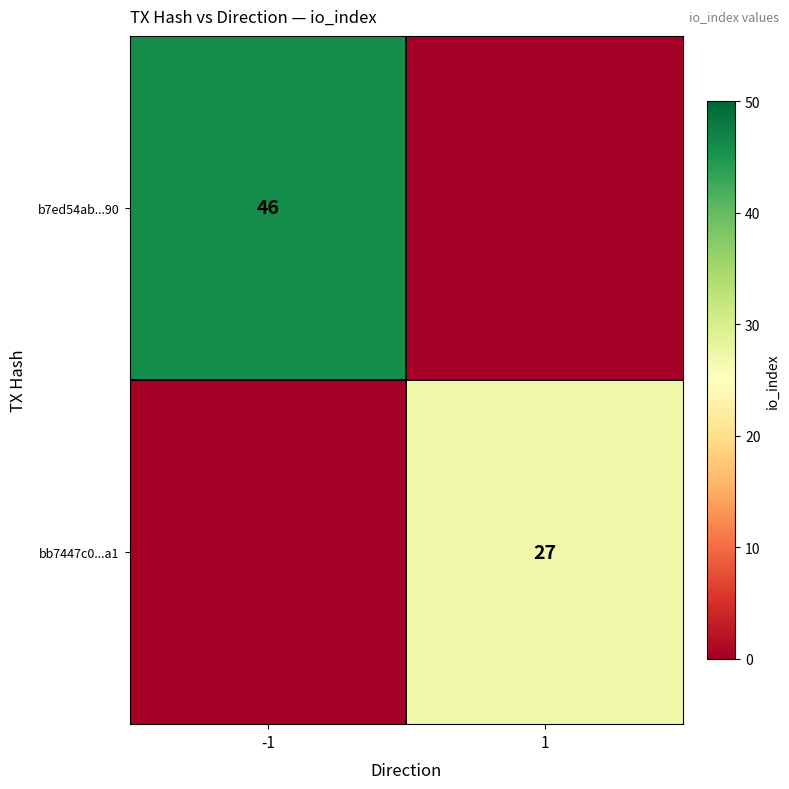

Is it true that b7ed54ab...90 equals 46 at -1?

True